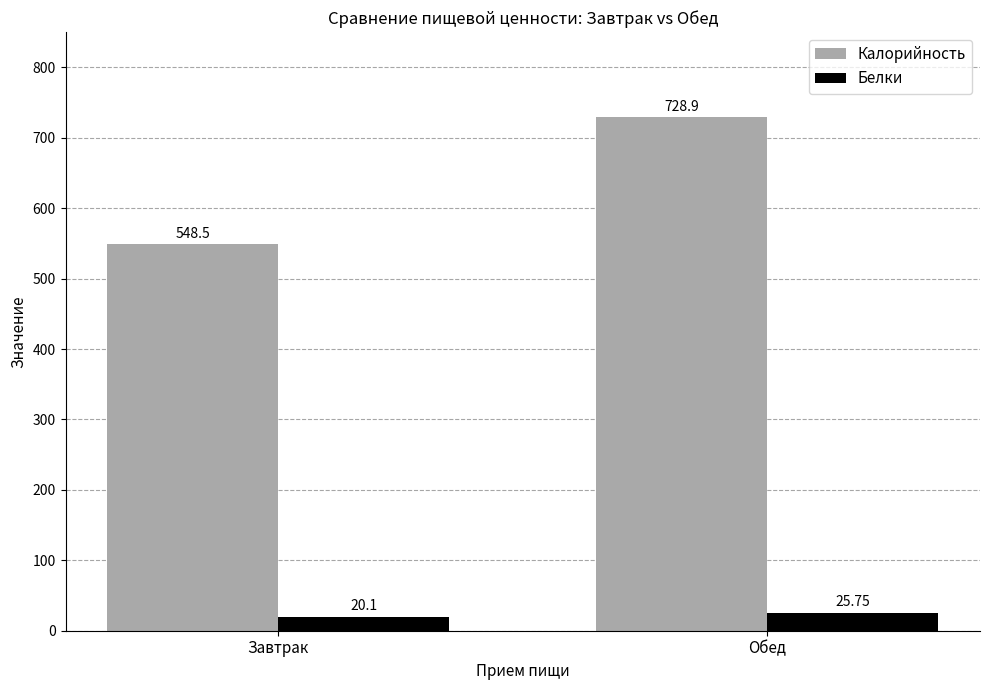

Reading left to right, extract all data points from this chart.

Калорийность: Завтрак=548.5	Обед=728.9
Белки: Завтрак=20.1	Обед=25.8